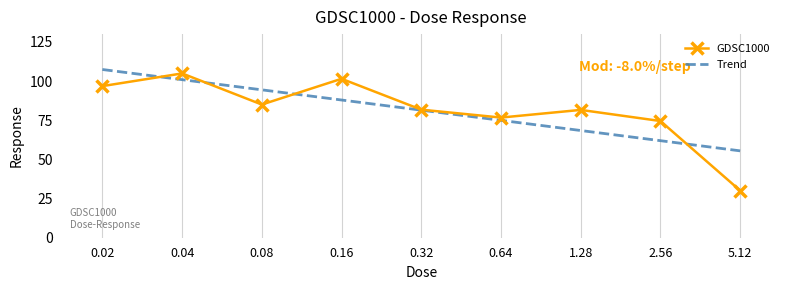

List the labels in order of Trend value, largest first.

0.02, 0.04, 0.08, 0.16, 0.32, 0.64, 1.28, 2.56, 5.12